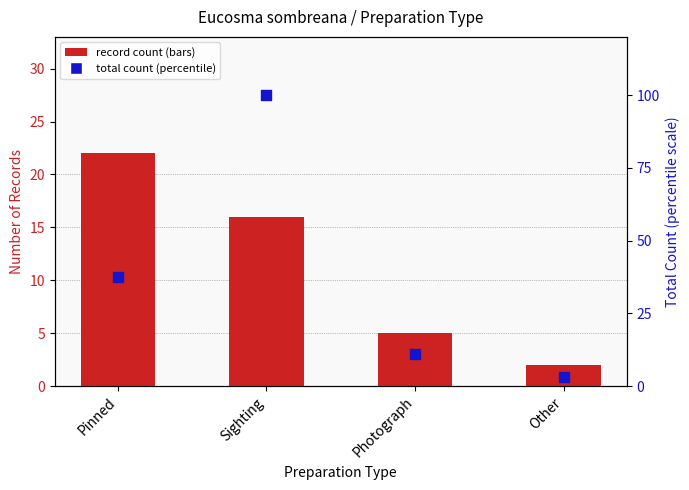

What is the total value across all series at Pinned?

59.5